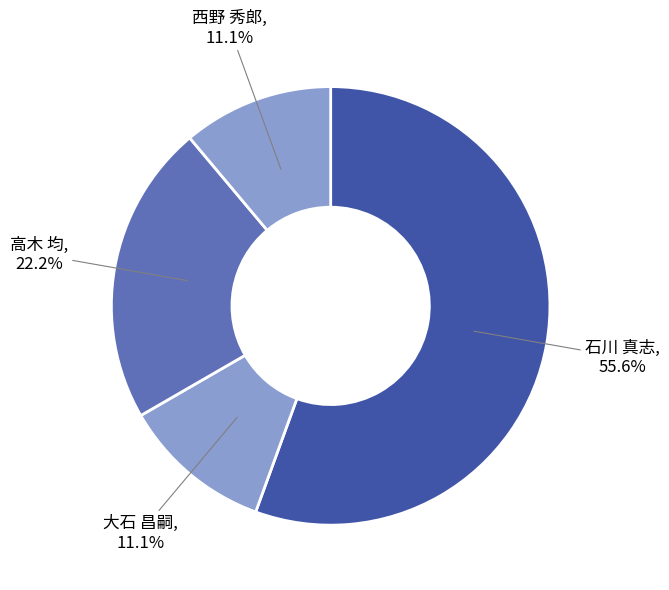

How many slices are in this pie chart?

4